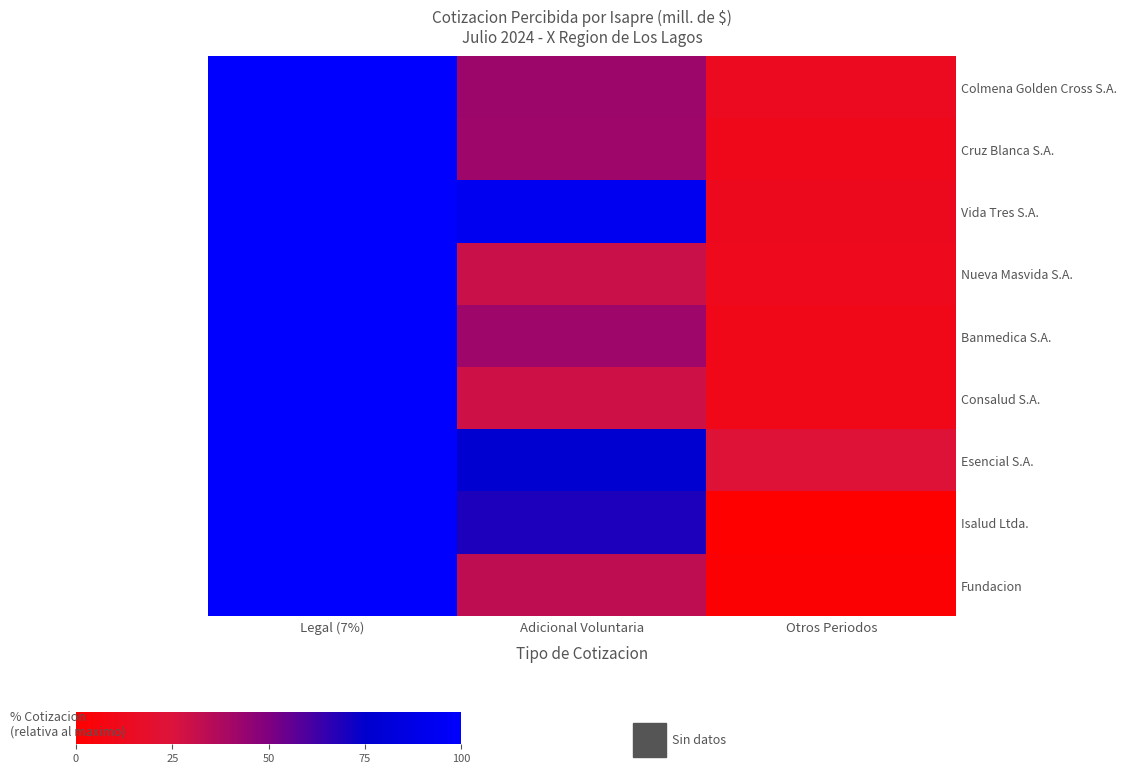

Reading left to right, extract all data points from this chart.

Colmena Golden Cross S.A.: Legal (7%)=100.0	Adicional Voluntaria=42.4	Otros Periodos=13.6
Cruz Blanca S.A.: Legal (7%)=100.0	Adicional Voluntaria=41.5	Otros Periodos=11.2
Vida Tres S.A.: Legal (7%)=100.0	Adicional Voluntaria=93.0	Otros Periodos=12.2
Nueva Masvida S.A.: Legal (7%)=100.0	Adicional Voluntaria=29.8	Otros Periodos=11.9
Banmedica S.A.: Legal (7%)=100.0	Adicional Voluntaria=41.6	Otros Periodos=10.8
Consalud S.A.: Legal (7%)=100.0	Adicional Voluntaria=28.9	Otros Periodos=10.7
Esencial S.A.: Legal (7%)=100.0	Adicional Voluntaria=77.0	Otros Periodos=23.3
Isalud Ltda.: Legal (7%)=100.0	Adicional Voluntaria=69.3	Otros Periodos=0.0
Fundacion: Legal (7%)=100.0	Adicional Voluntaria=33.0	Otros Periodos=1.8